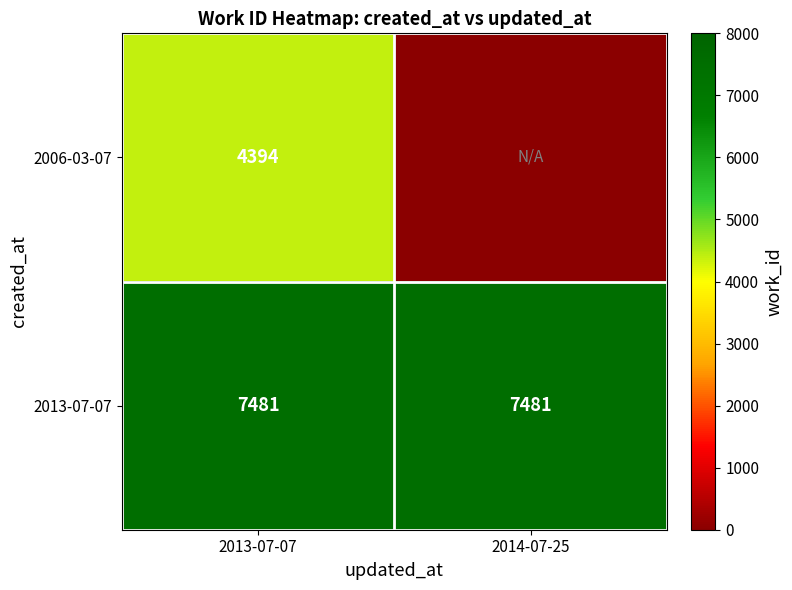

What is the total value across all series at 2013-07-07?

11875